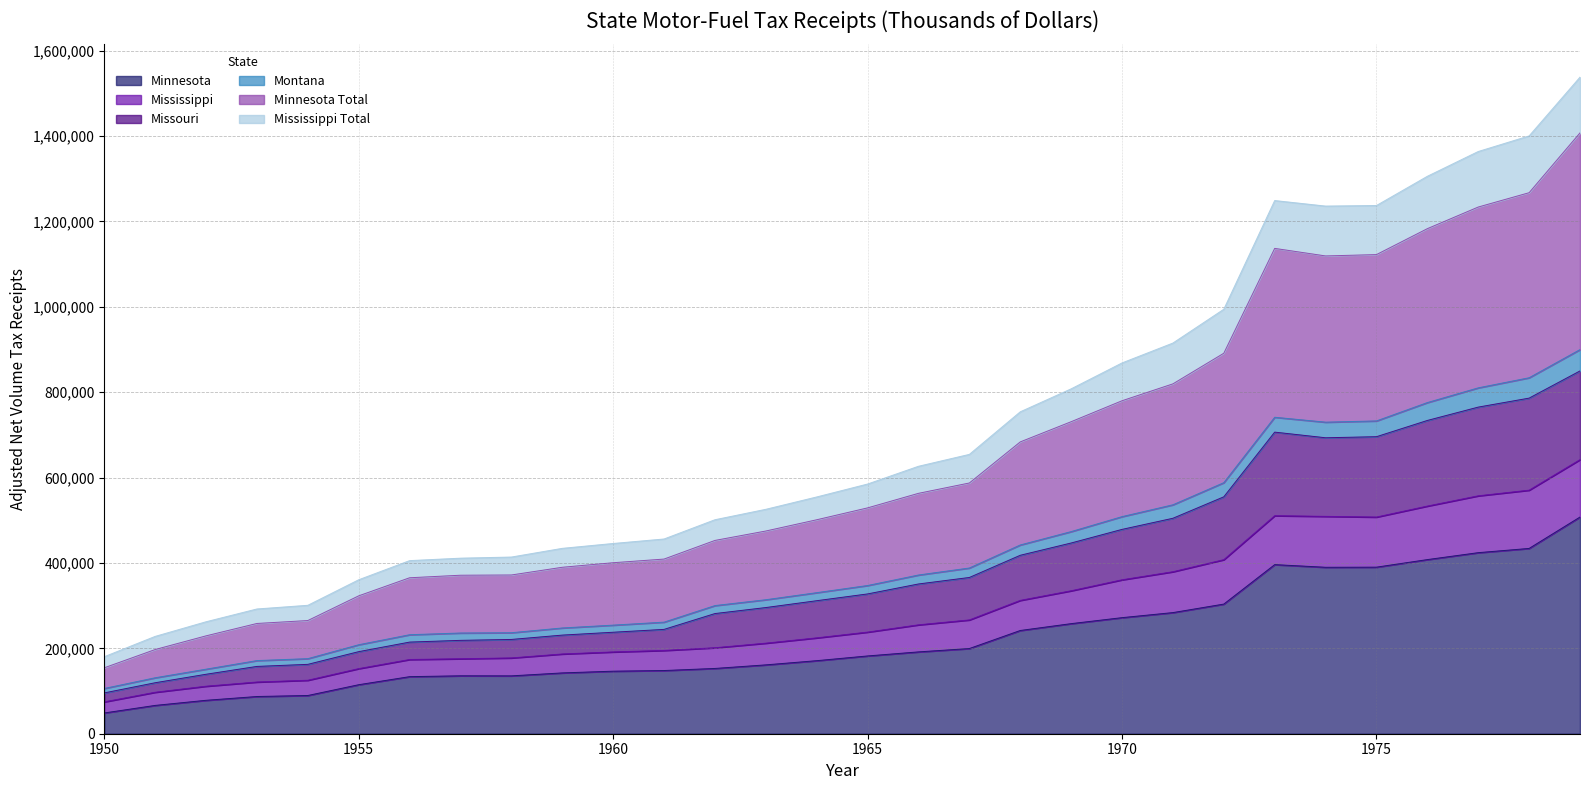

What is the difference between the Minnesota Total values at 1961 and 1954?

143964